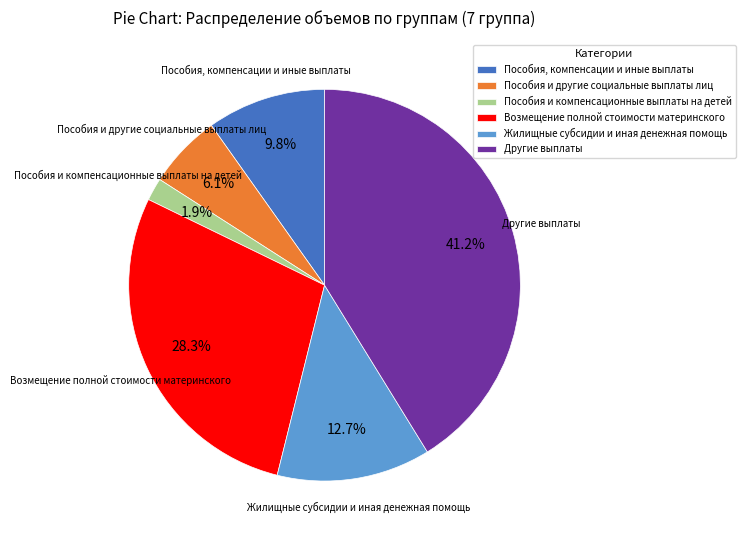

Rank the categories by value from highest to lowest.

Другие выплаты, Возмещение полной стоимости материнского, Жилищные субсидии и иная денежная помощь, Пособия, компенсации и иные выплаты, Пособия и другие социальные выплаты лиц, Пособия и компенсационные выплаты на детей